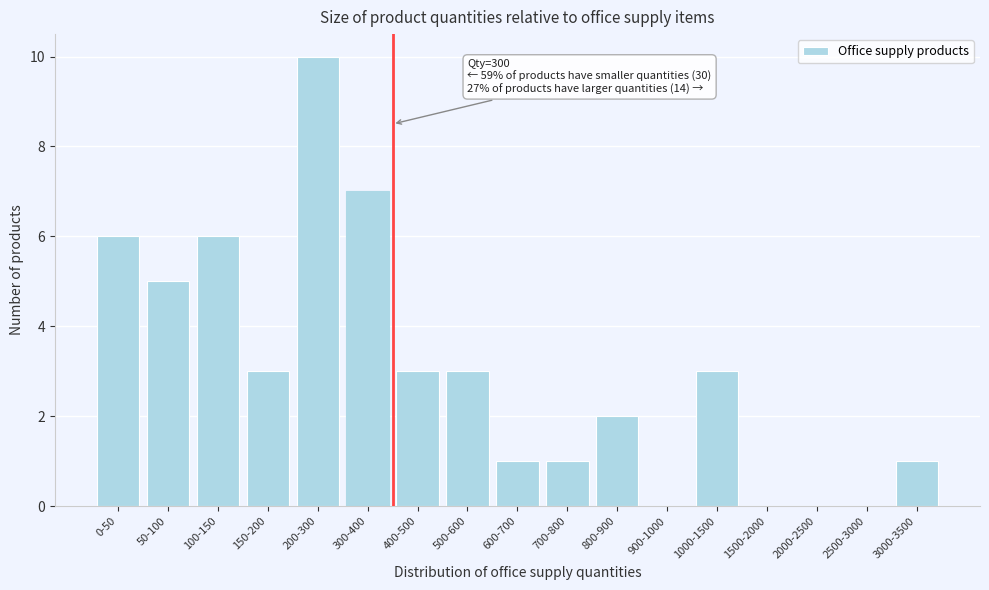

Reading left to right, list all the values displayed in this chart.

0-50=6	50-100=5	100-150=6	150-200=3	200-300=10	300-400=7	400-500=3	500-600=3	600-700=1	700-800=1	800-900=2	900-1000=0	1000-1500=3	1500-2000=0	2000-2500=0	2500-3000=0	3000-3500=1